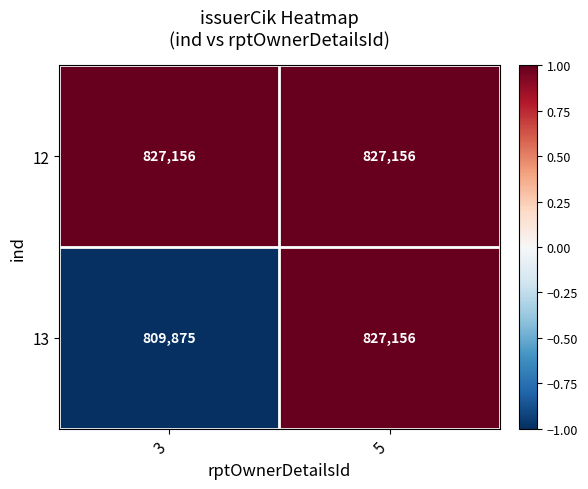

At 3, list the series in order from largest to smallest.

12, 13